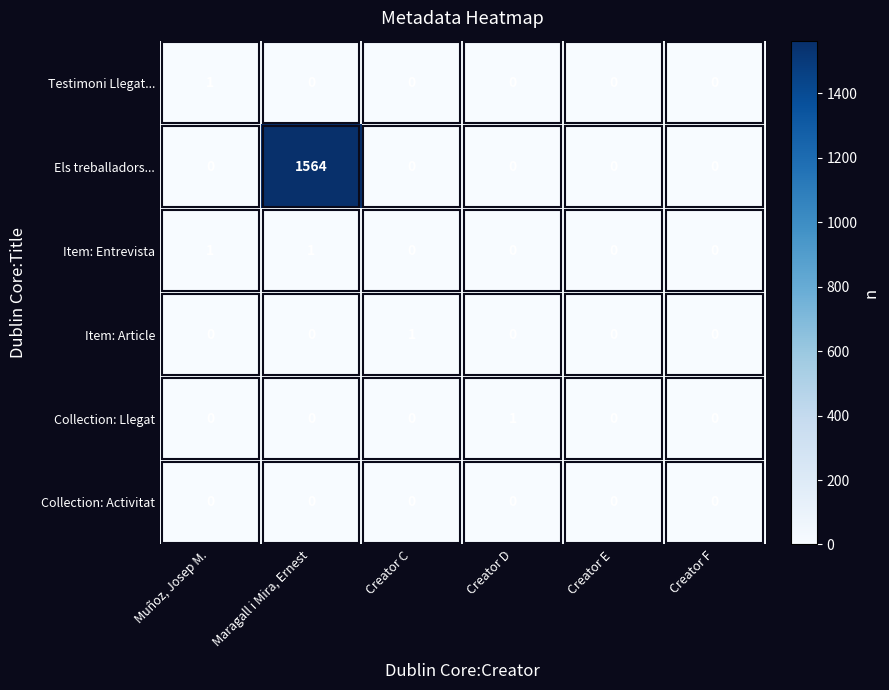

What is the spread (max minus min) of values at Creator D?

1